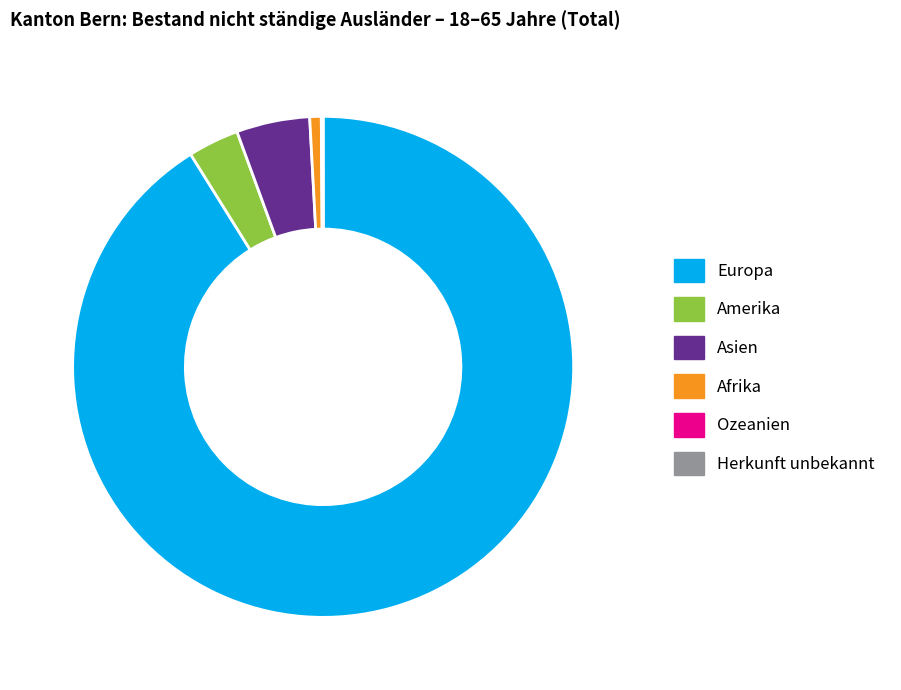

Does Europa account for over 50% of the chart?

Yes